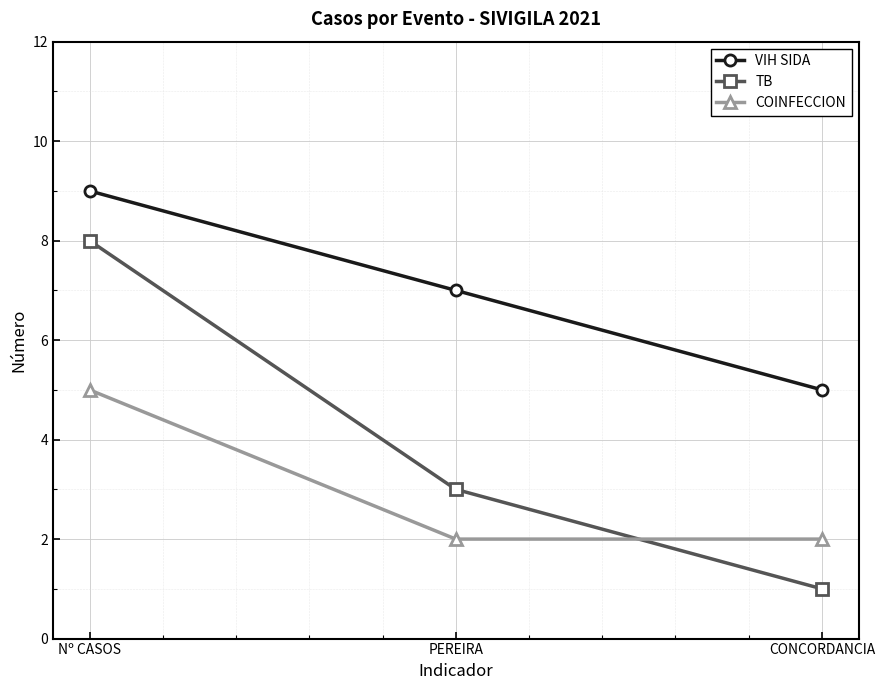

The COINFECCION series shows 0 at CONCORDANCIA. True or false?

False